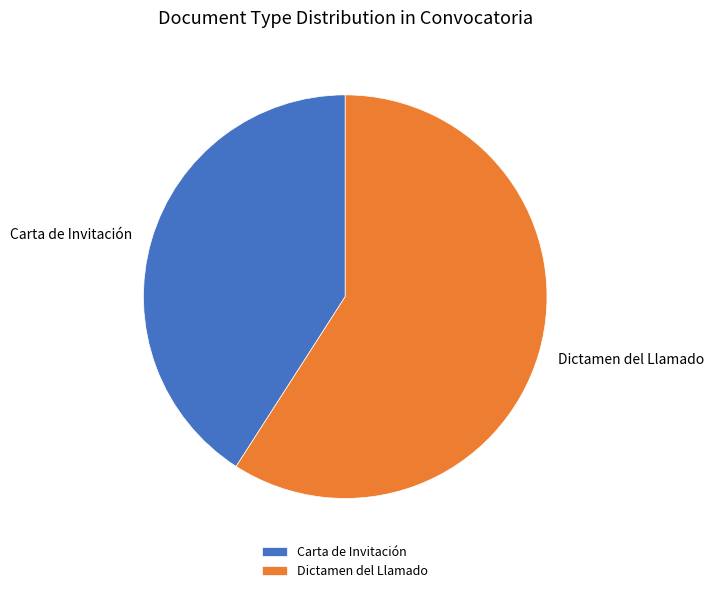

What is the smallest slice in the pie chart?

Carta de Invitación